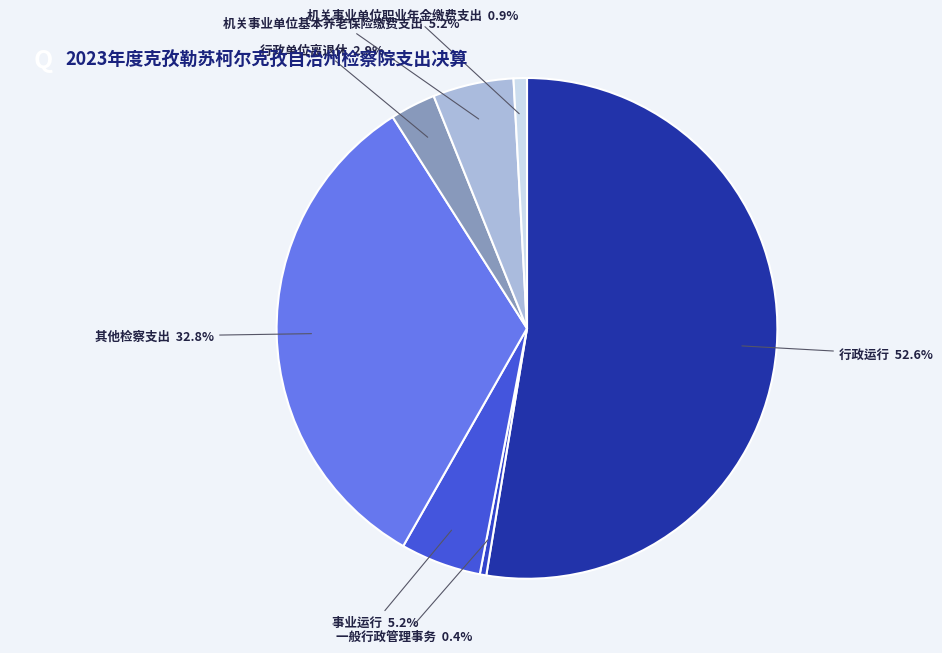

What is the majority slice?

行政运行